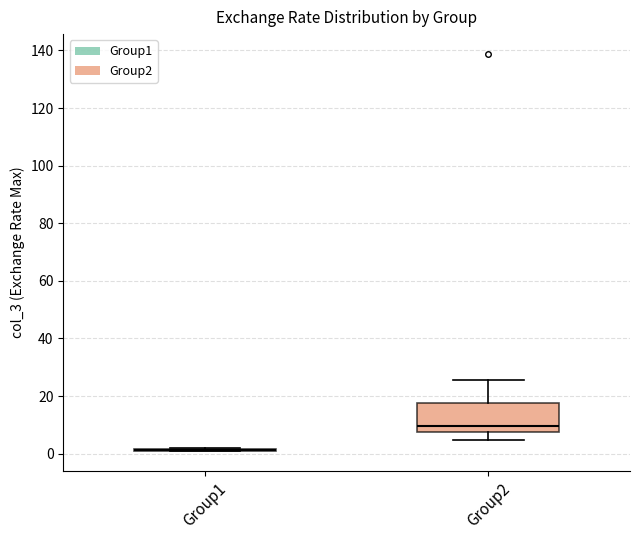

Reading left to right, read every box against the y-axis: the position of its median line, the range the box covers, and the ends of its whiskers. The values are not printed on the chart, so give them approximately, as read against the axis.

Group1: box collapsed to a line at 2, whiskers 0 to 2
Group2: median 10, box 8 to 18, whiskers 4 to 26